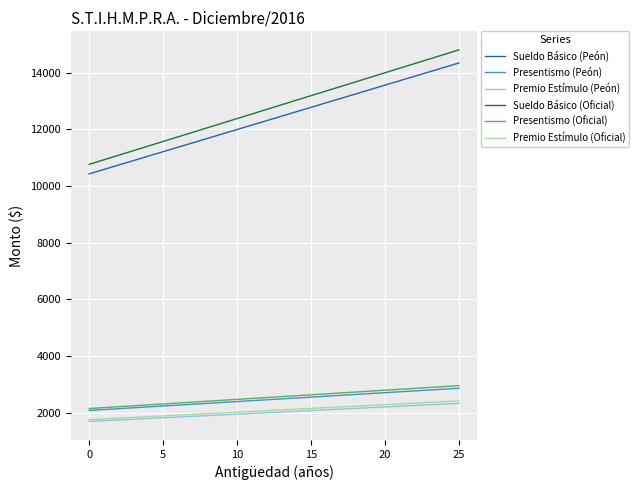

What is the lowest value of the Presentismo (Peón) series?

2086.3